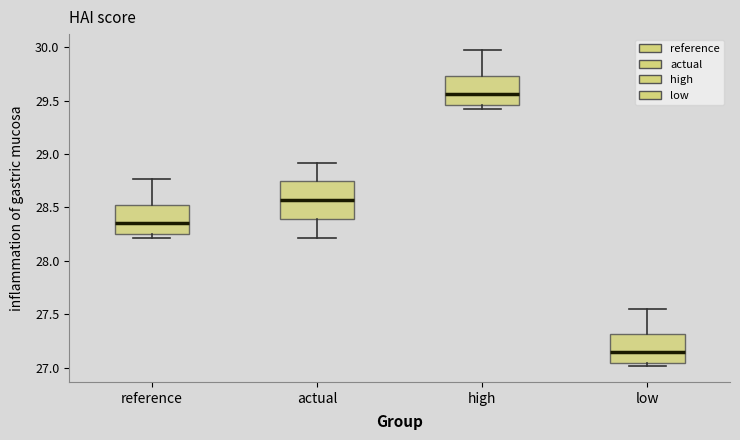

Which box has the highest median line?

high